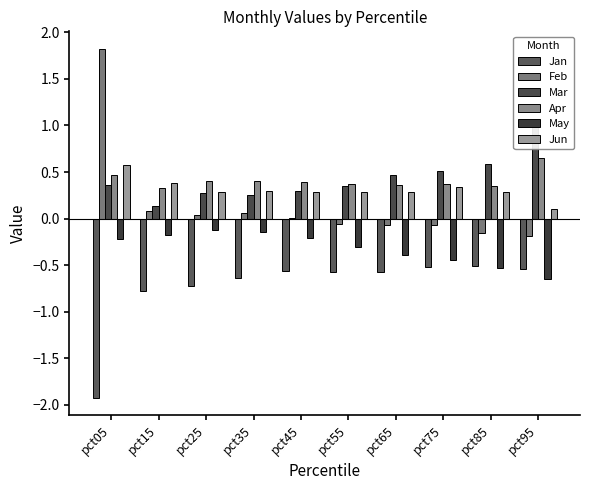

What is the difference between the highest and lowest values at pct05?

3.7